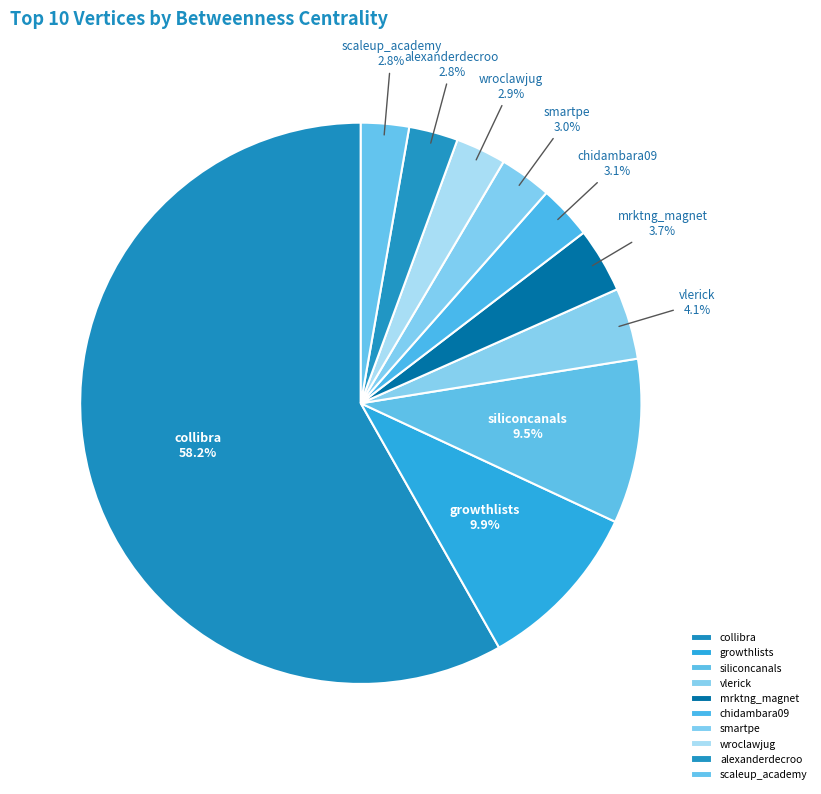

To the nearest percent, what percentage of the pie is collibra?

58%